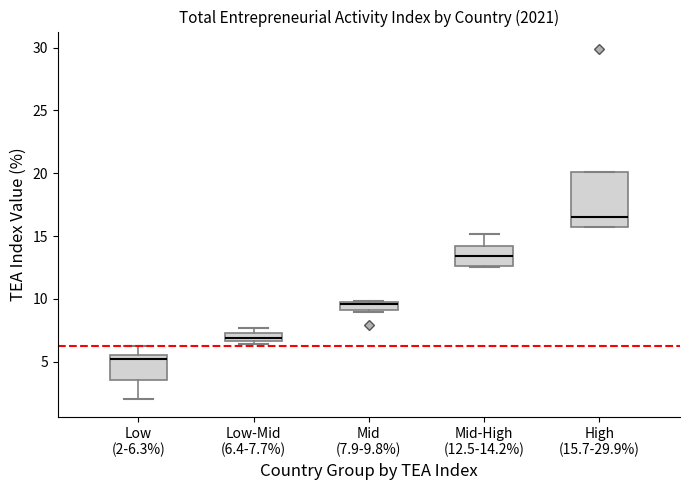

Where does the median line of the box for High (15.7-29.9%) sit on the y-axis? The values are not printed on the chart, so give them approximately, as read against the axis.

16.5